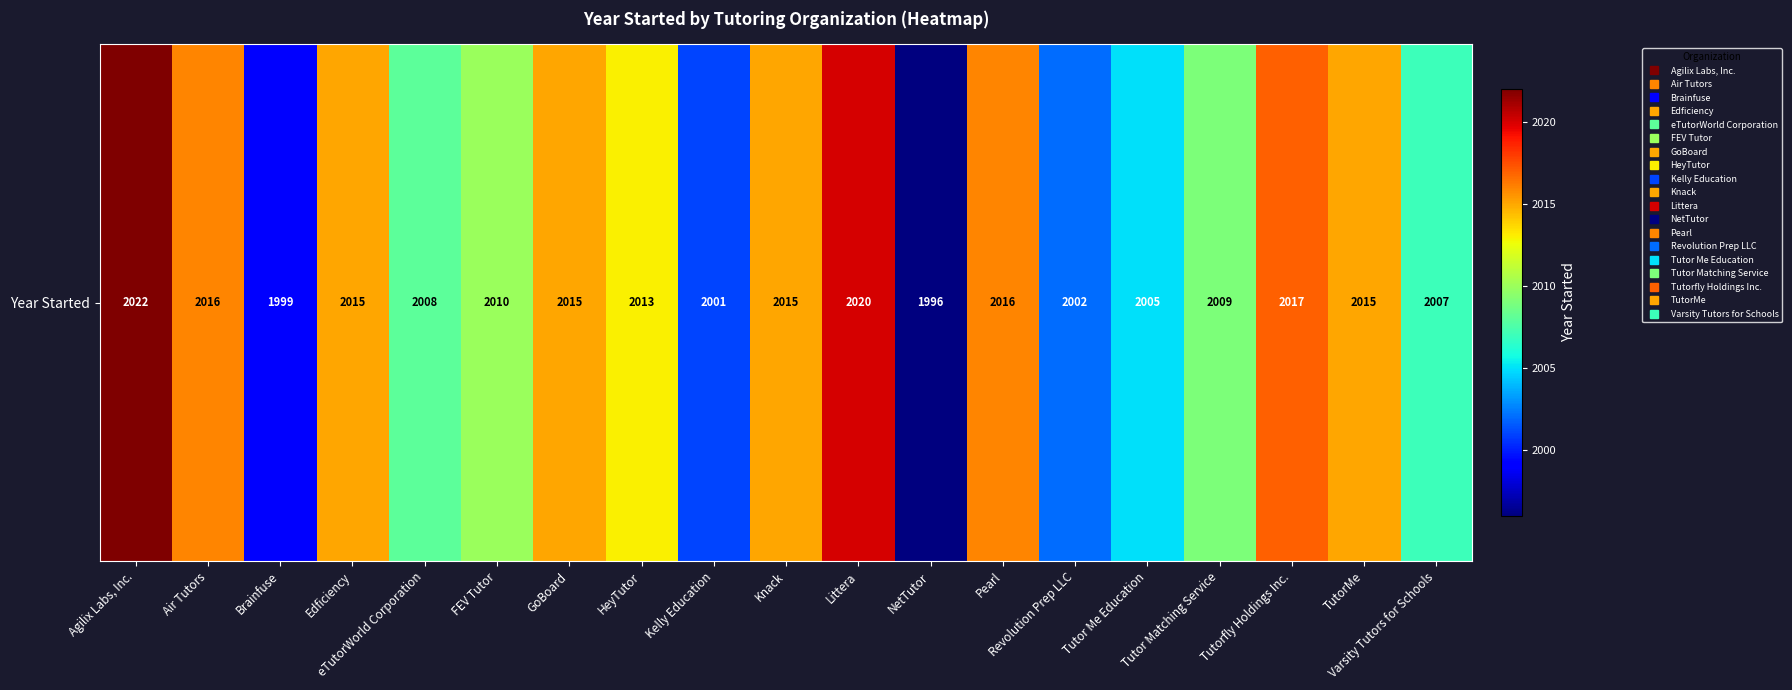

The value at Revolution Prep LLC is 2002. True or false?

True